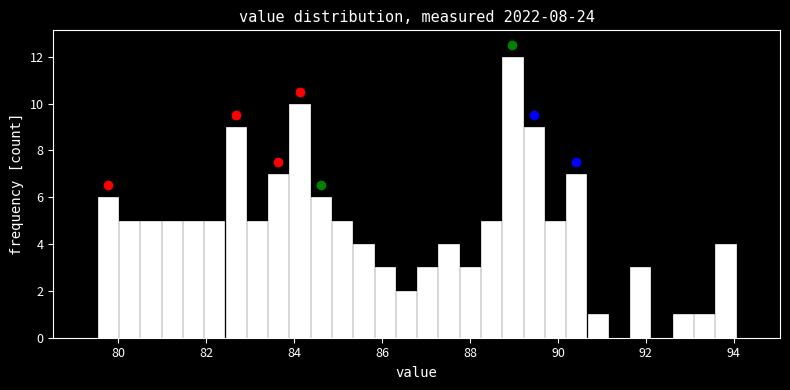

Read against the x-axis, roughly where is the centre of the tallest bar?

89.0